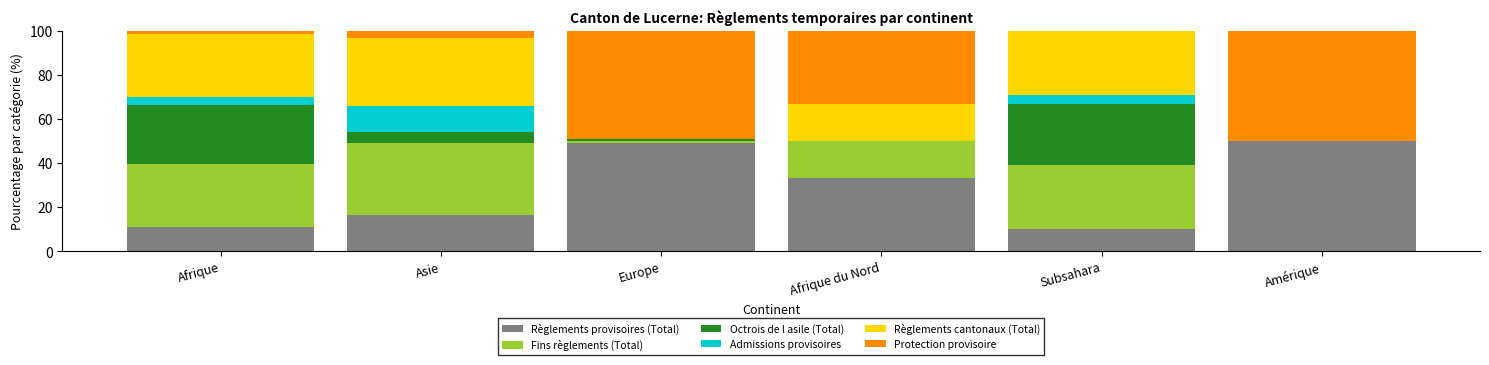

What is the sum of the Octrois de l asile (Total) values at Amérique and Asie?

5.0